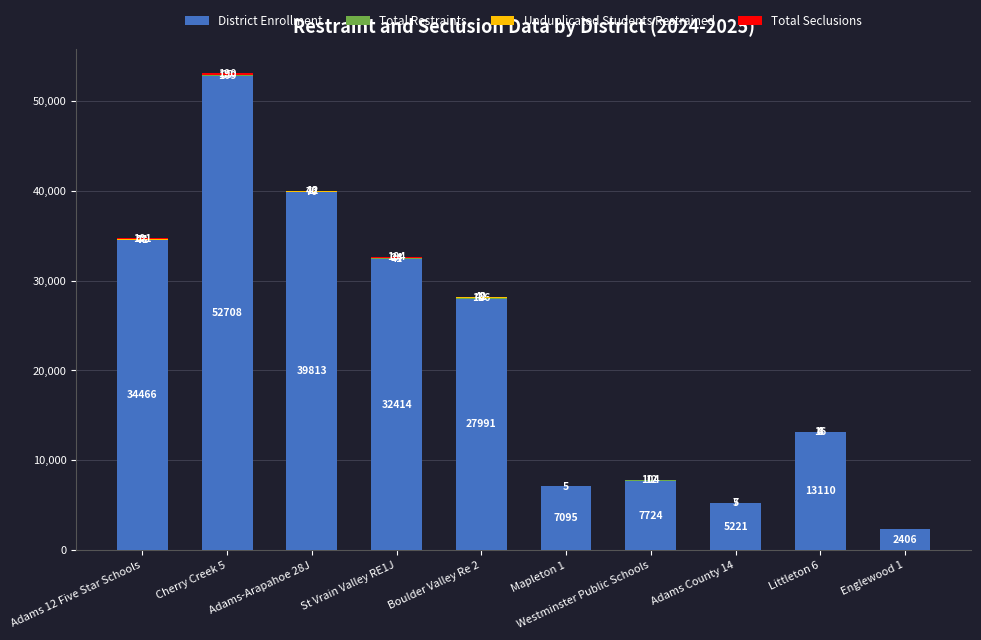

What is the highest value of the District Enrollment series?

52708